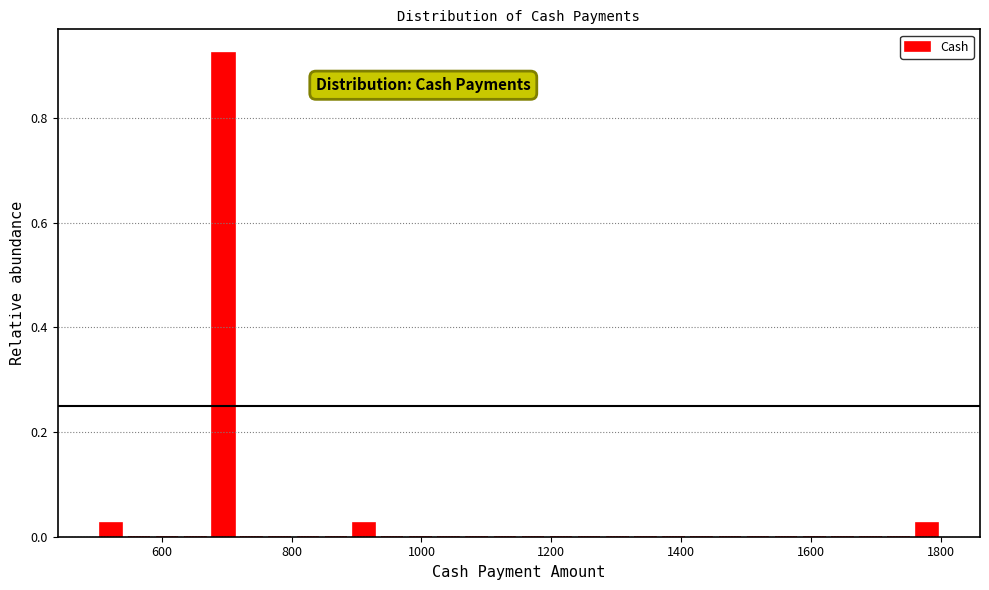

Read against the x-axis, roughly where is the centre of the tallest bar?

700